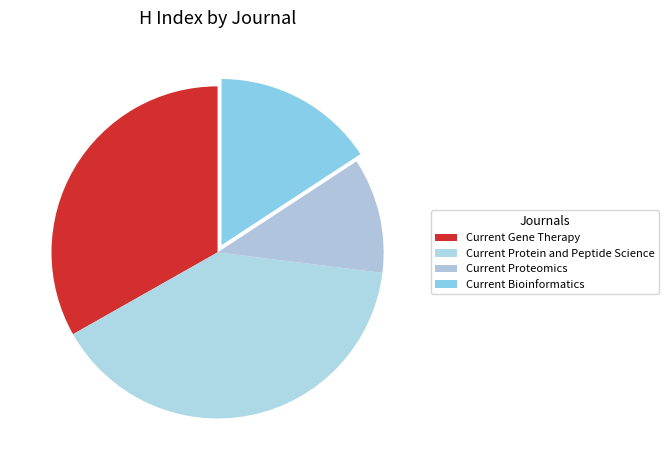

To the nearest percent, what is the average slice percentage?

25%